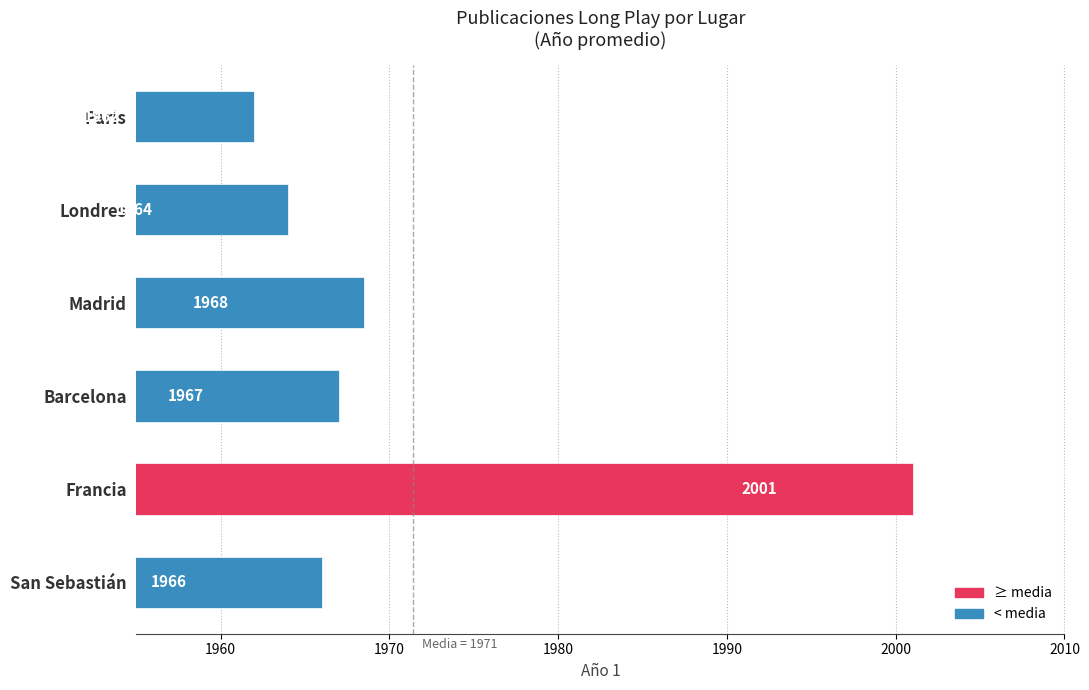

List the labels in order of value, smallest first.

Paris, Londres, San Sebastián, Barcelona, Madrid, Francia